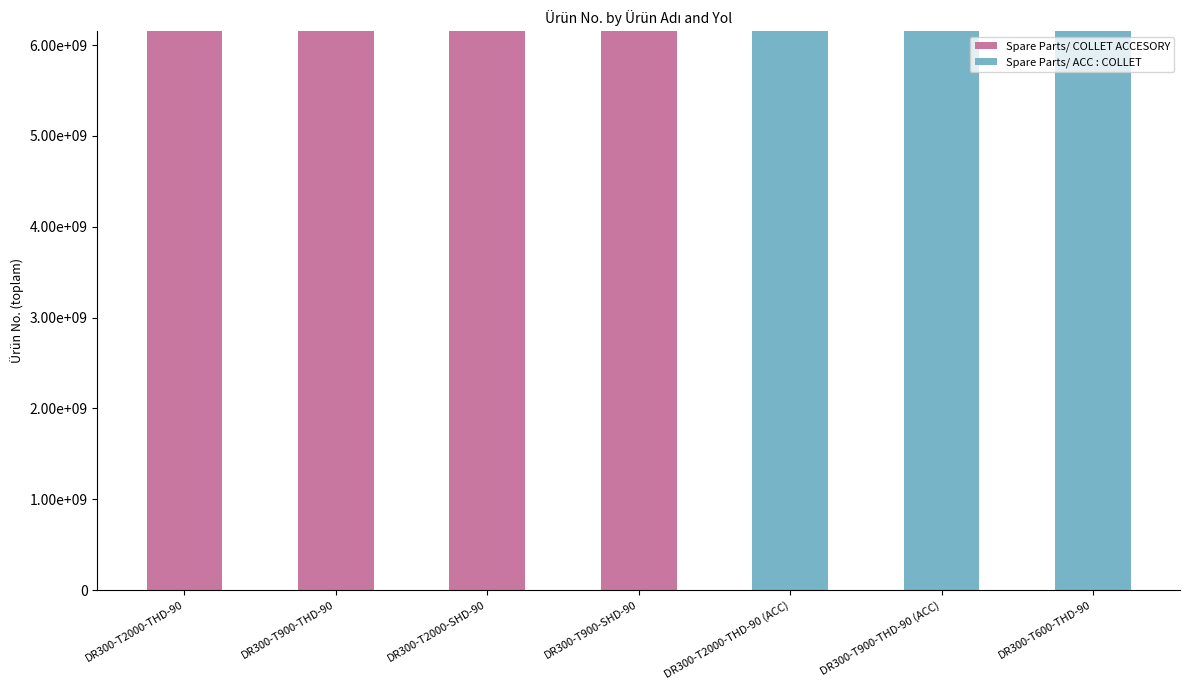

What are all the series names shown in the legend?

Spare Parts/ COLLET ACCESORY, Spare Parts/ ACC : COLLET